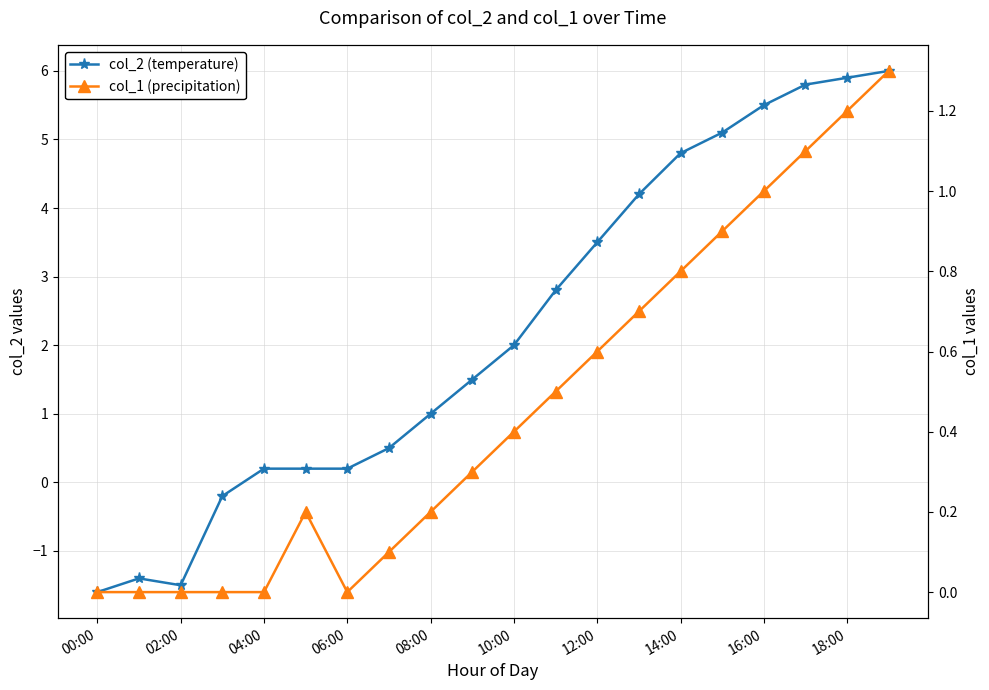

What is the difference between the second highest and minimum values in the col_1 (precipitation) series?

1.2